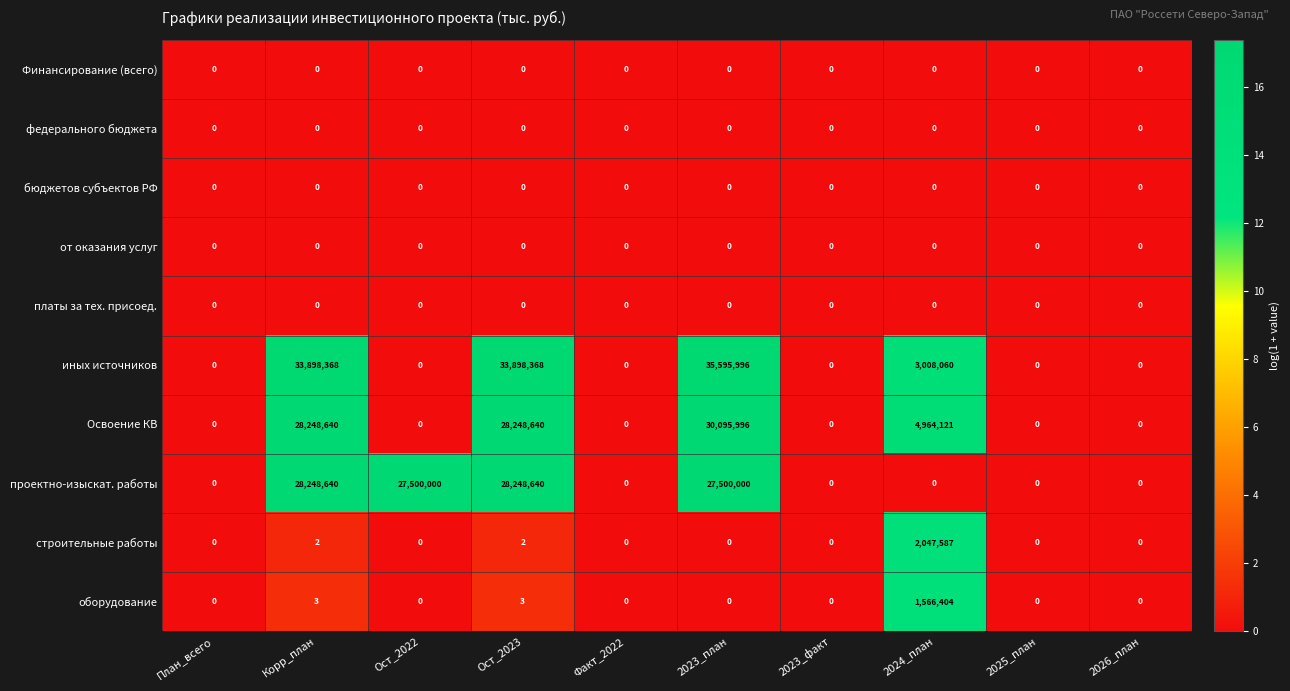

The иных источников series shows 53571255 at Корр_план. True or false?

False